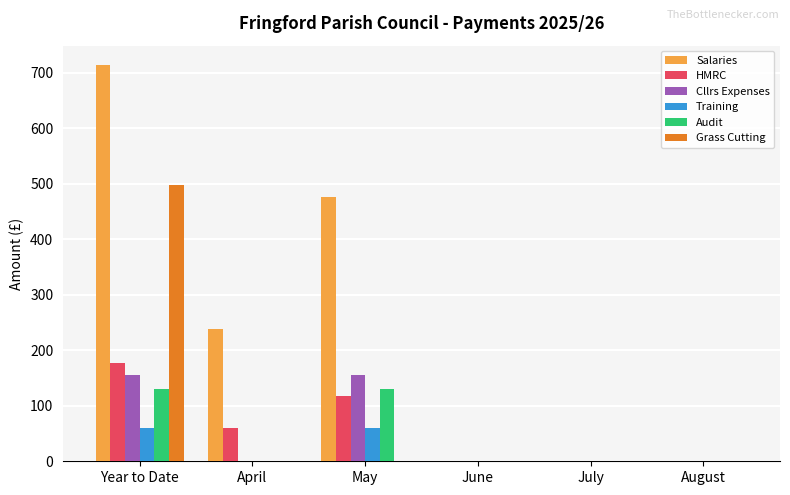

At which label does Salaries reach its peak?

Year to Date